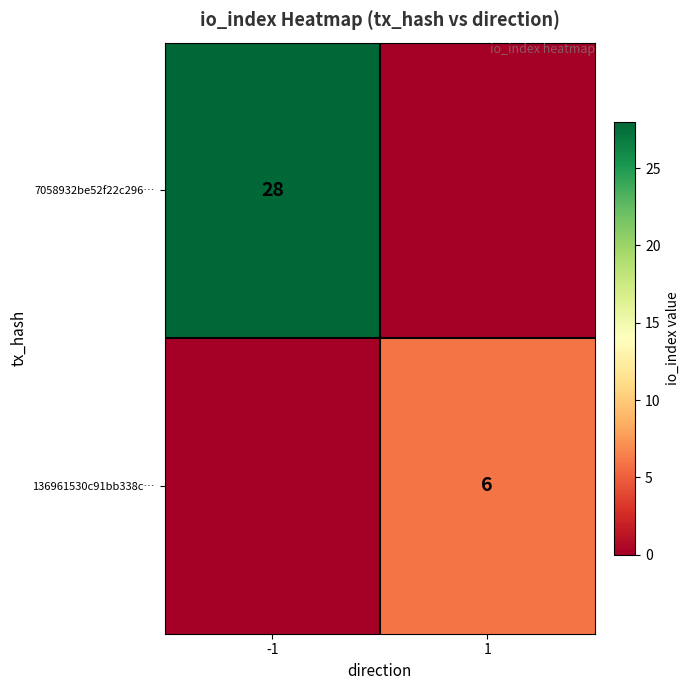

Is the value of 7058932be52f22c296… at -1 greater than the value of 136961530c91bb338c… at 1?

Yes